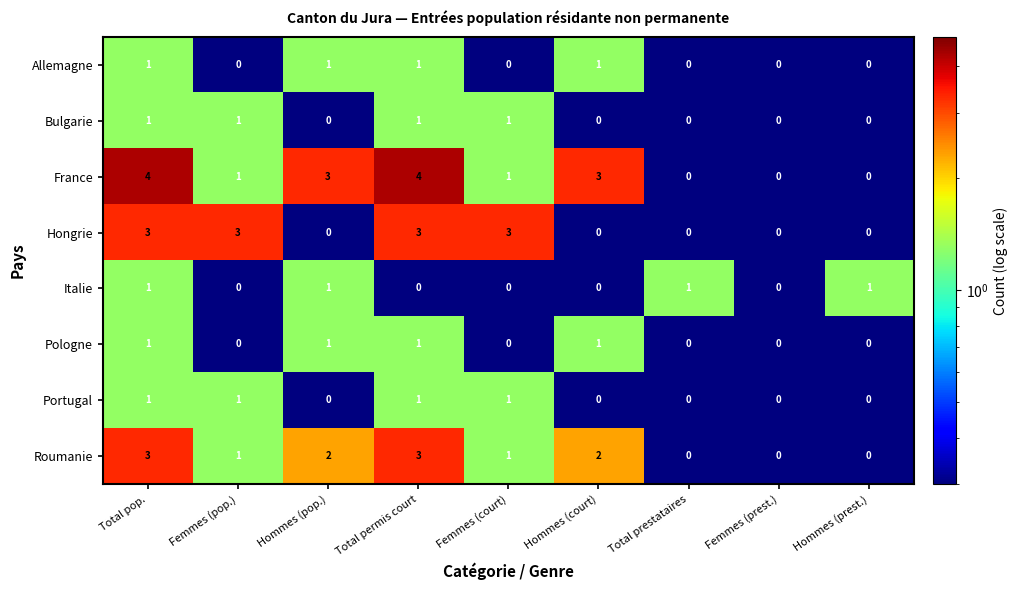

What is the sum of all Hongrie values?

12